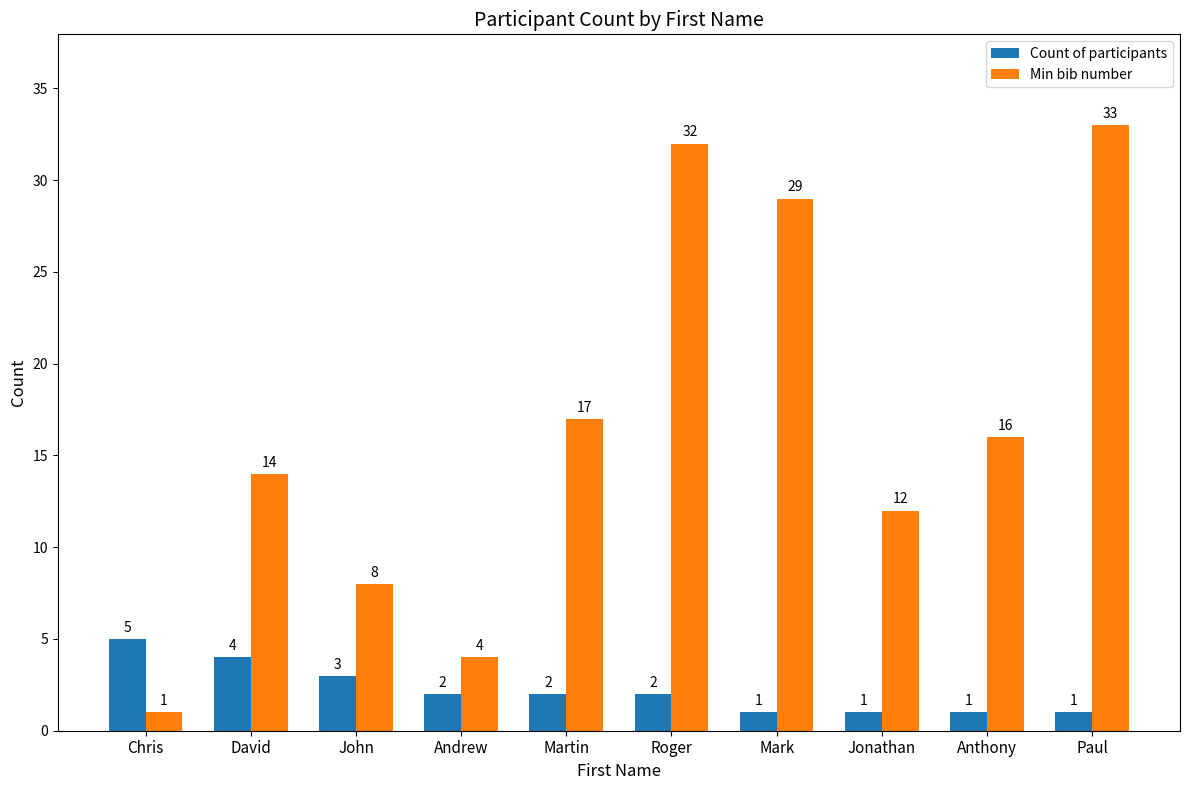

What is the maximum value shown in the chart?

33